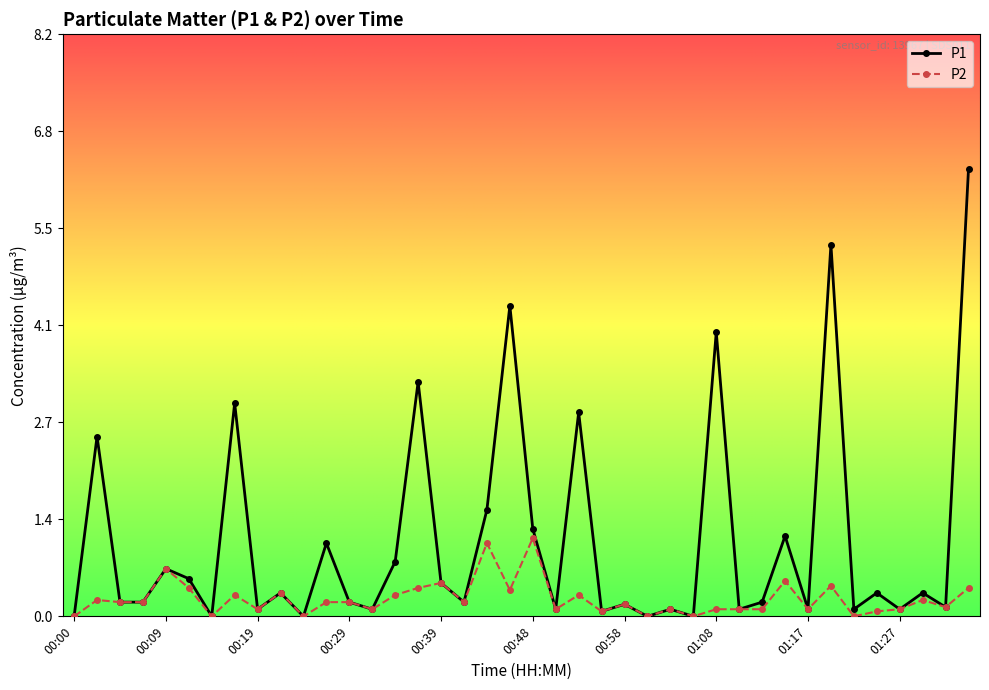

Which series has the largest total across all categories?

P1